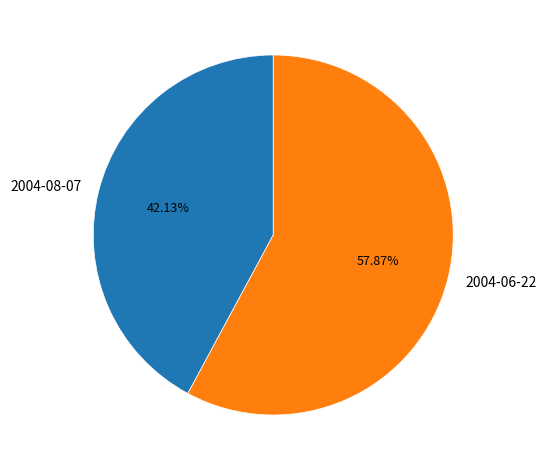

To the nearest percent, what is the difference between the largest and smallest slice percentages?

16%